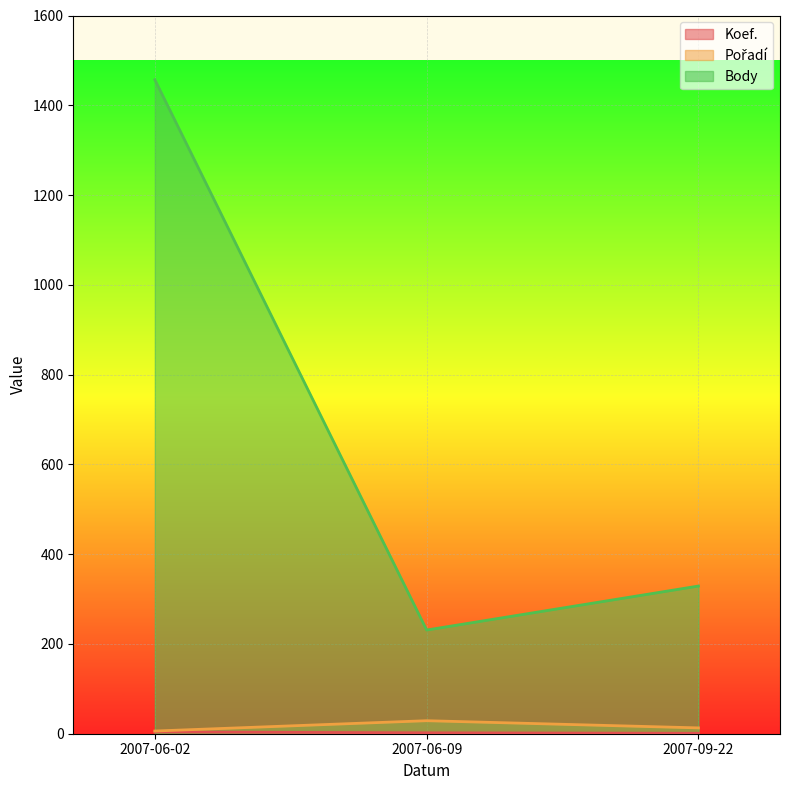

List the series in order of their peak value, highest first.

Body, Pořadí, Koef.